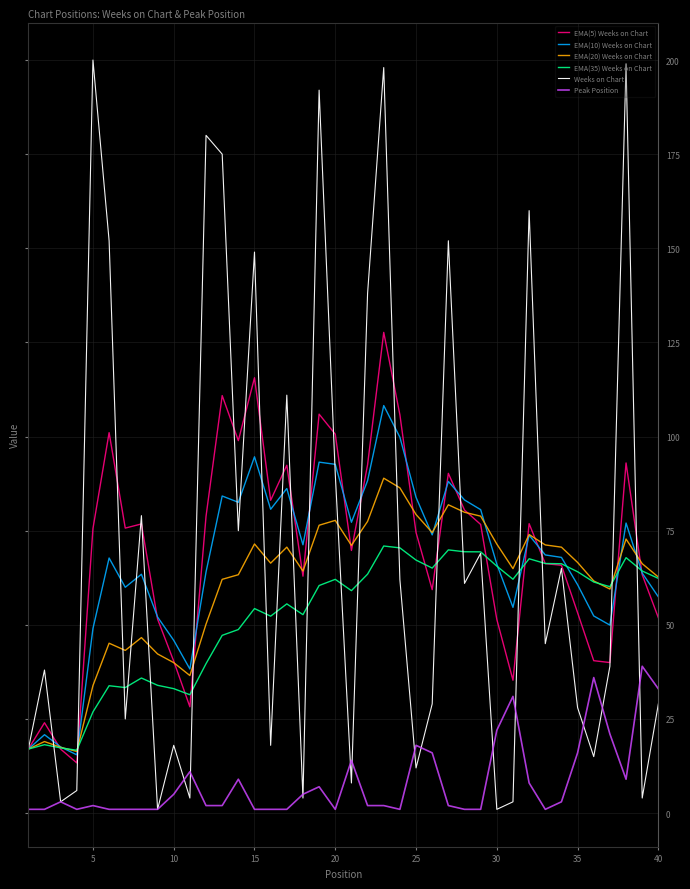

Rank the series by their maximum value, from highest to lowest.

Weeks on Chart, EMA(5) Weeks on Chart, EMA(10) Weeks on Chart, EMA(20) Weeks on Chart, EMA(35) Weeks on Chart, Peak Position